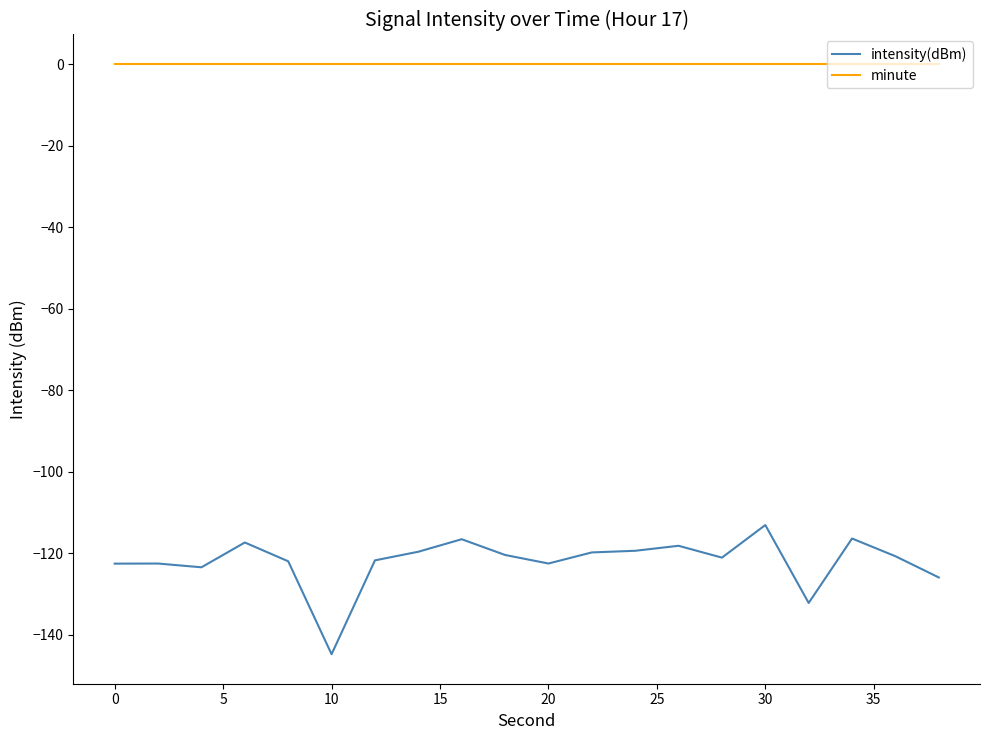

True or false: intensity(dBm) and minute cross at least once.

False